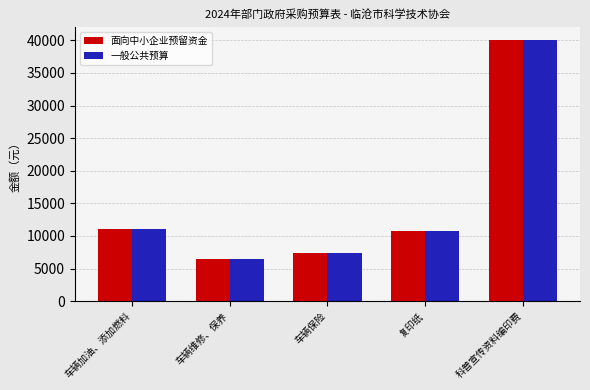

At which category is the sum across all series the highest?

科普宣传资料编印费